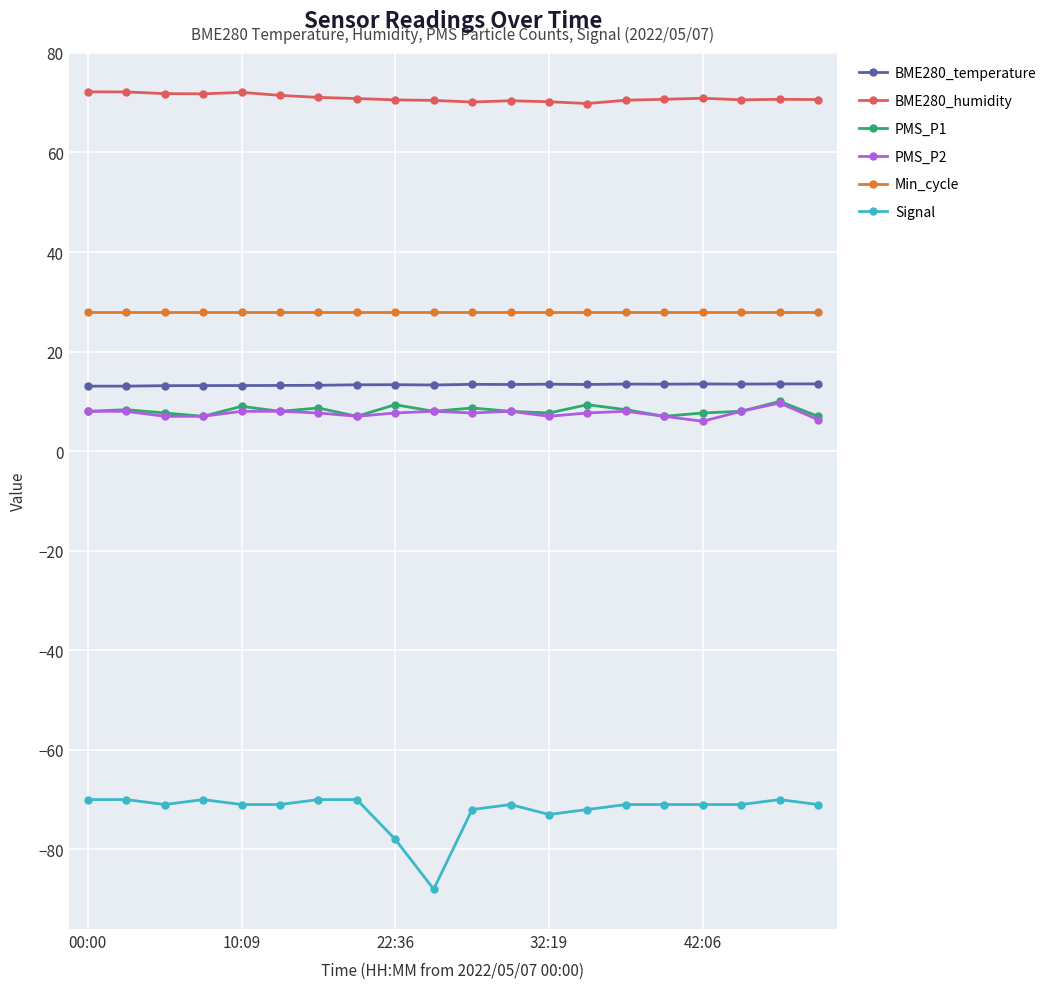

What is the smallest value displayed?

-88.0